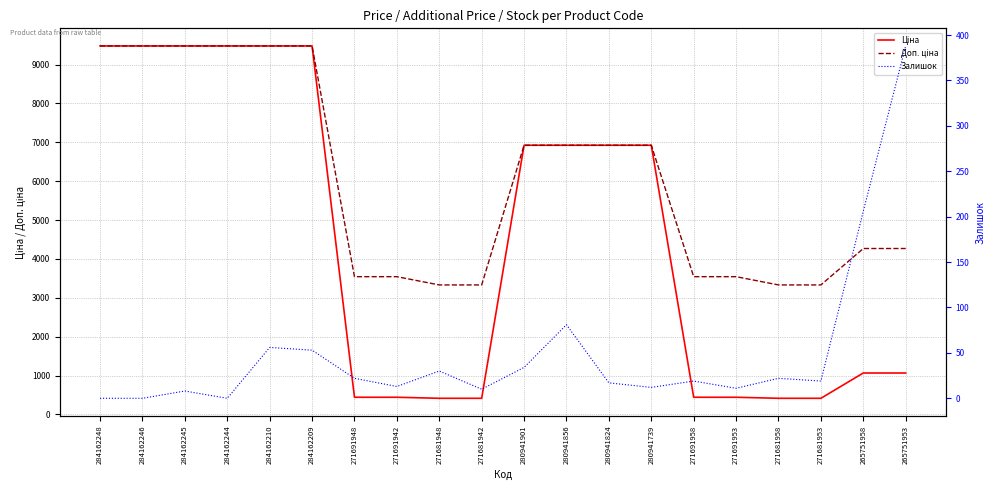

How many series are shown in this chart?

3